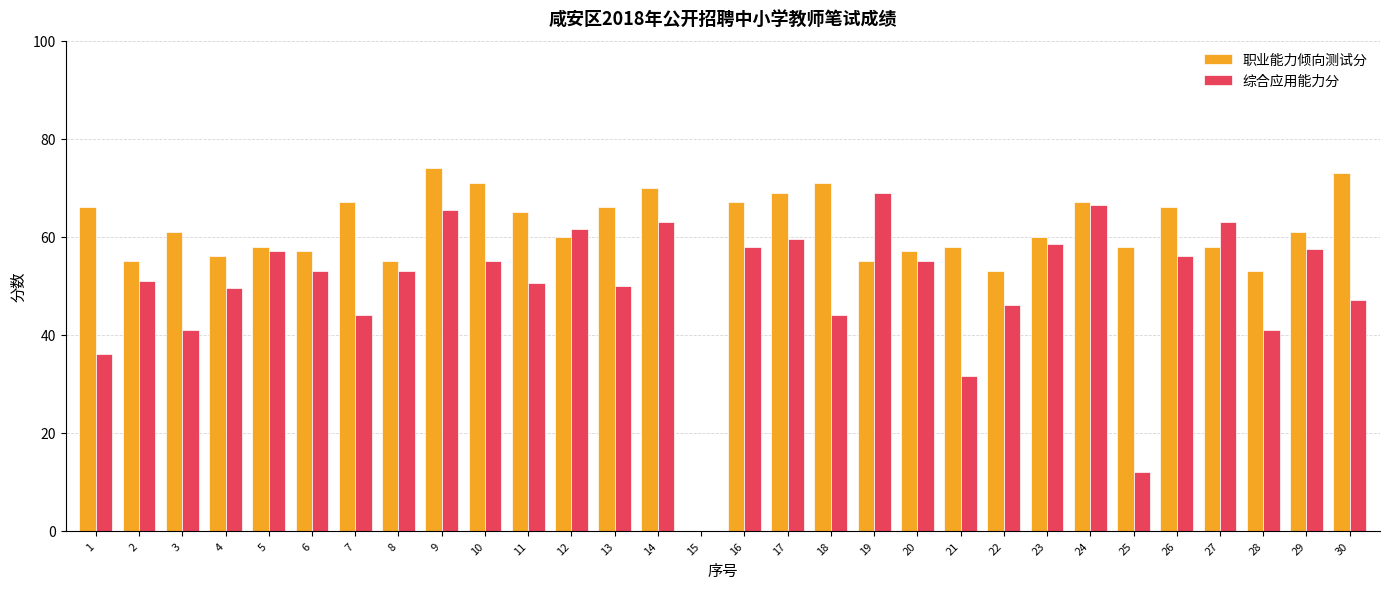

Reading right to left, transcribe all the data shown in this chart.

职业能力倾向测试分: 73.0	61.0	53.0	58.0	66.0	58.0	67.0	60.0	53.0	58.0	57.0	55.0	71.0	69.0	67.0	0.0	70.0	66.0	60.0	65.0	71.0	74.0	55.0	67.0	57.0	58.0	56.0	61.0	55.0	66.0
综合应用能力分: 47.0	57.5	41.0	63.0	56.0	12.0	66.5	58.5	46.0	31.5	55.0	69.0	44.0	59.5	58.0	0.0	63.0	50.0	61.5	50.5	55.0	65.5	53.0	44.0	53.0	57.0	49.5	41.0	51.0	36.0